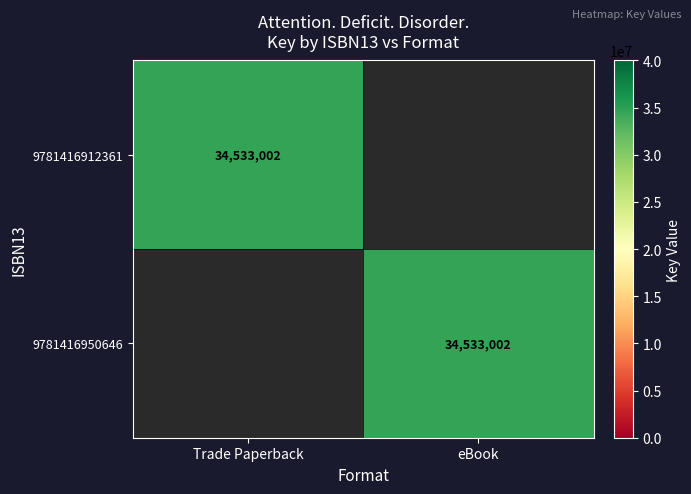

The value of 9781416950646 at eBook is 34533002. True or false?

True